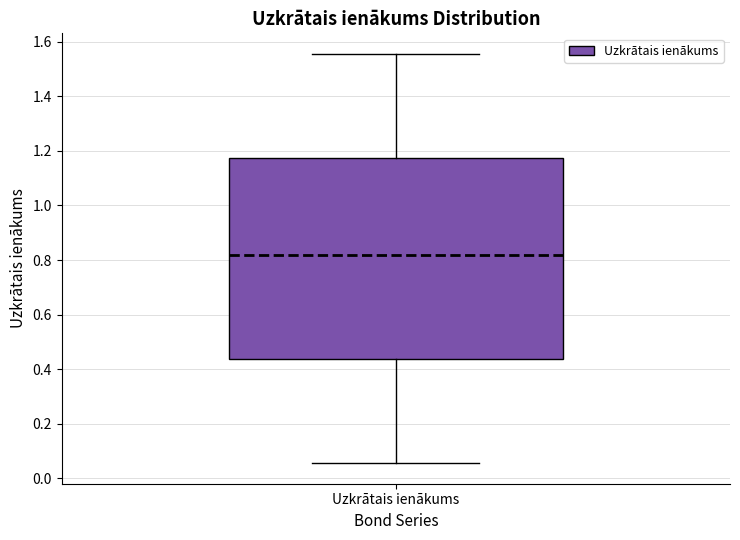

Transcribe this box plot: give where the median line is, the range the box spans, and where the two whiskers end, as read against the y-axis. The values are not printed on the chart, so give them approximately, as read against the axis.

median 0.82, box 0.44 to 1.18, whiskers 0.06 to 1.56